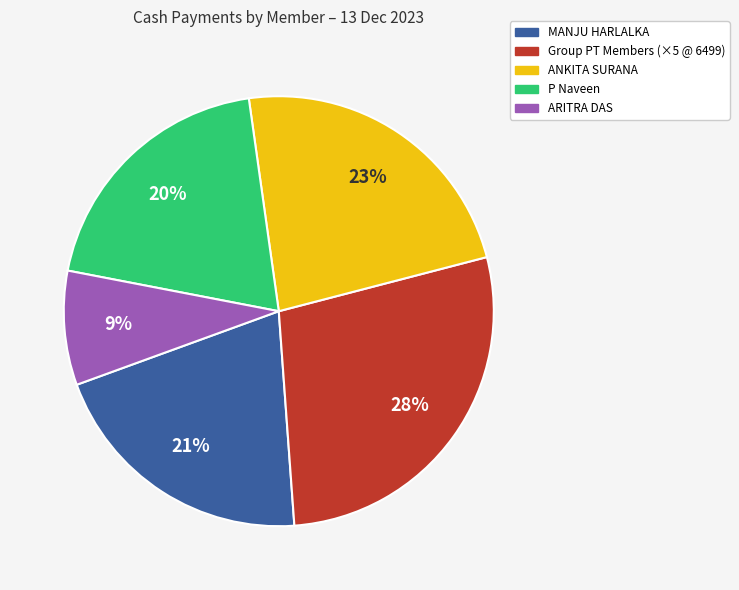

Does any single category account for the majority?

No